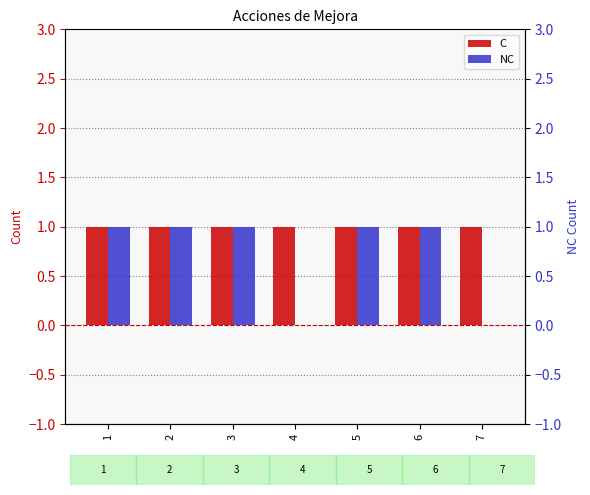

How many distinct data groups are displayed?

2